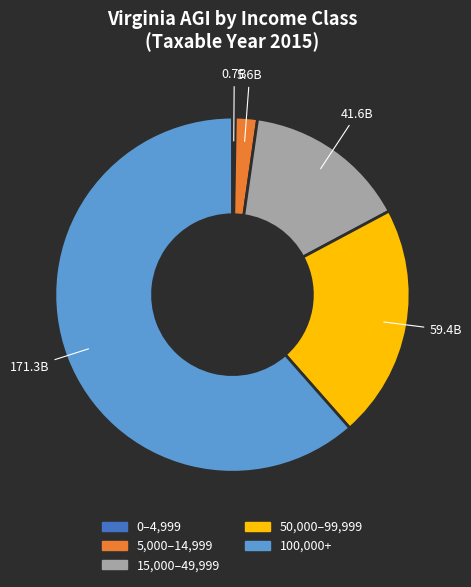

Is there any slice that represents more than half of the pie?

Yes